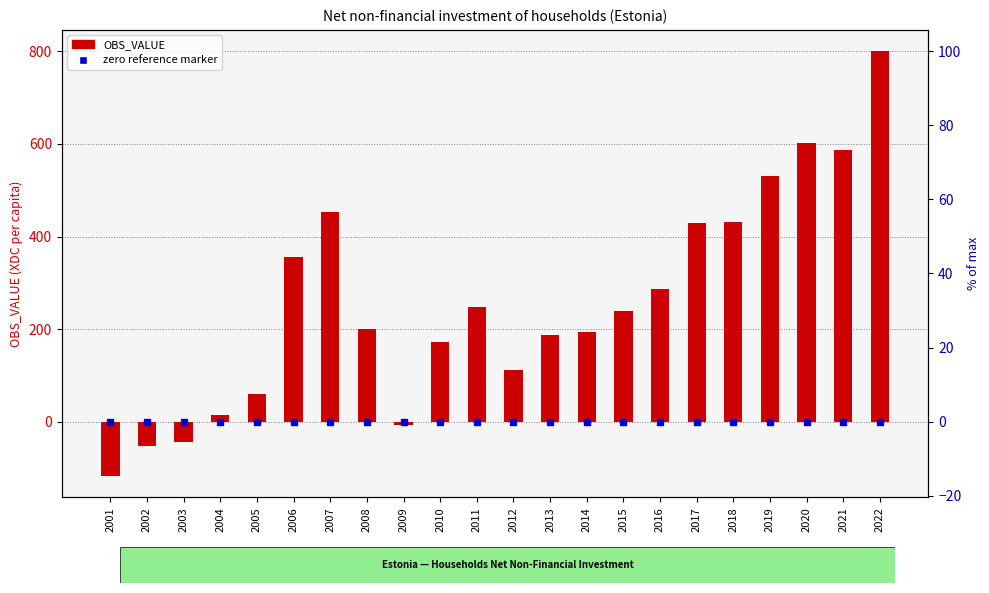

Reading left to right, transcribe all the data shown in this chart.

-117.8	-53.6	-44.1	13.7	60.7	356.8	453.0	200.6	-7.6	172.7	247.2	111.9	188.2	193.1	239.2	286.3	429.2	431.6	530.8	601.3	586.2	800.6